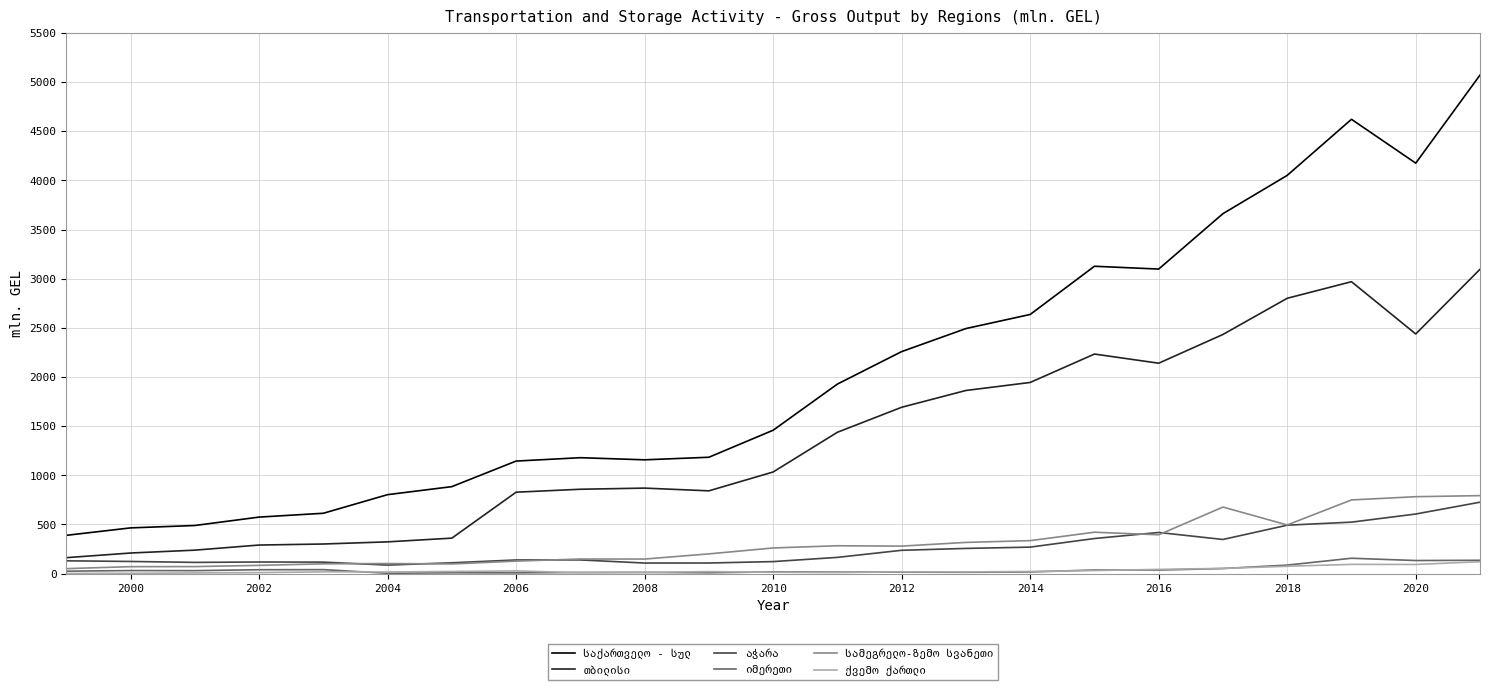

List the series in order of their peak value, lowest first.

ქვემო ქართლი, იმერეთი, აჭარა, სამეგრელო-ზემო სვანეთი, თბილისი, საქართველო - სულ